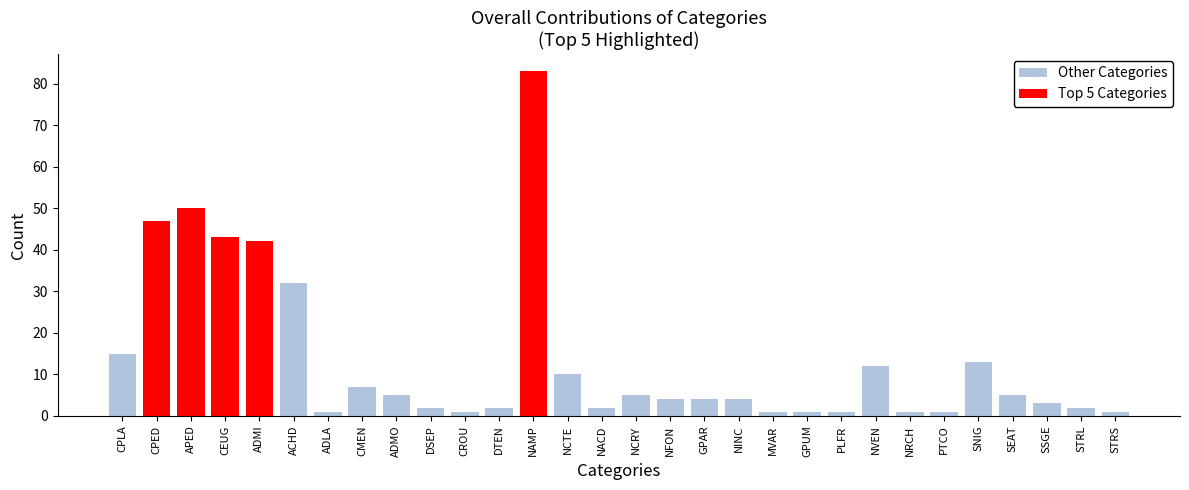

What is the change in value from NCRY to STRS?

-4